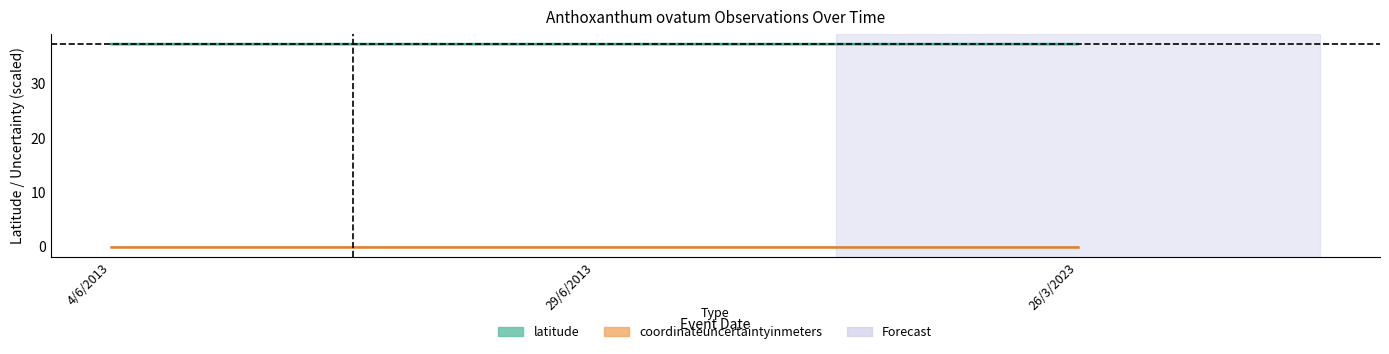

Which category has the lowest value across all series?

29/6/2013